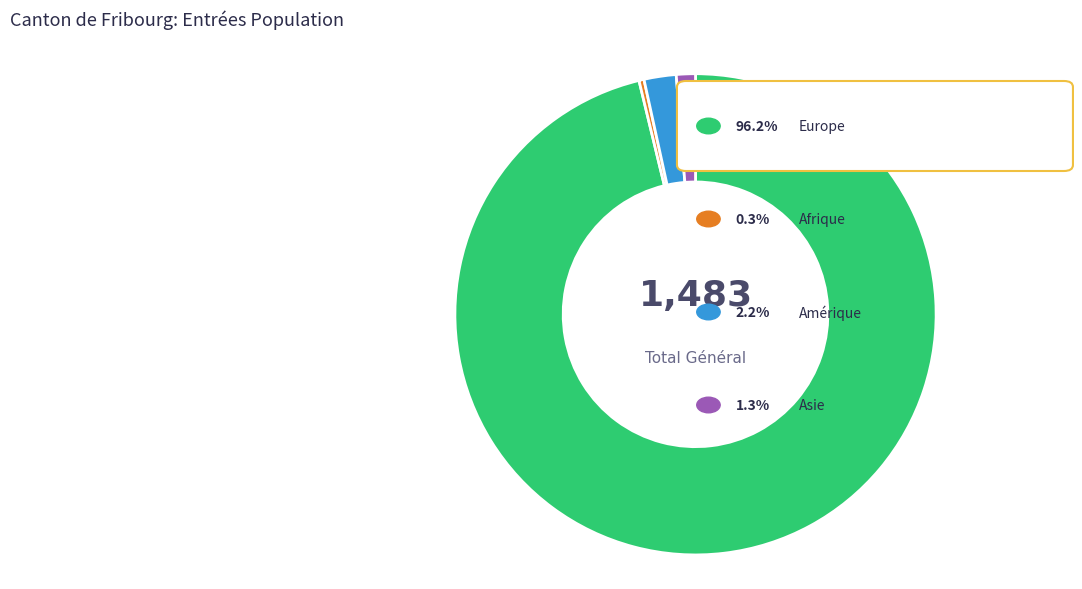

Is there any slice that represents more than half of the pie?

Yes